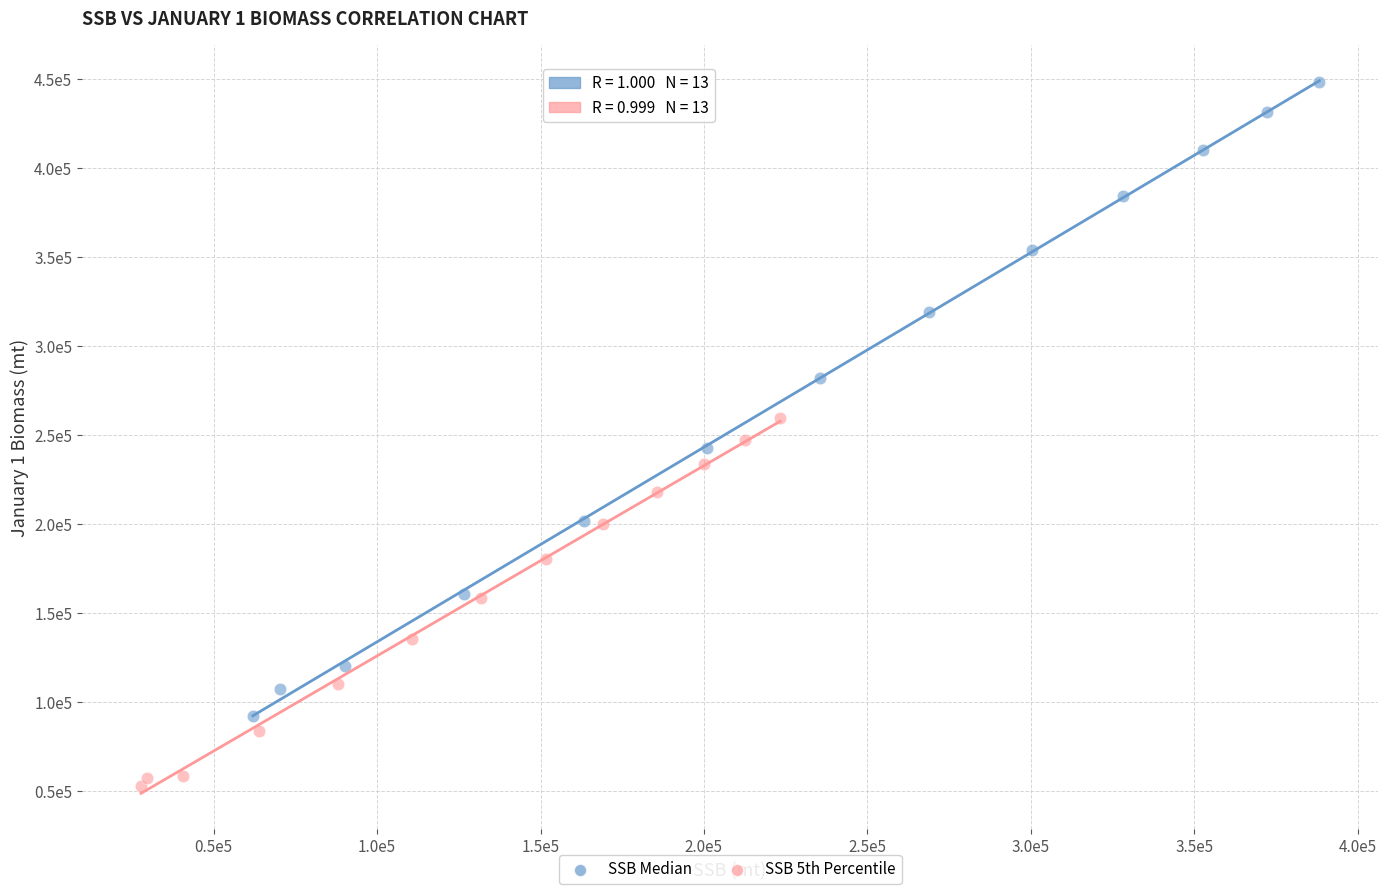

Which series contains the highest Y value?

SSB Median